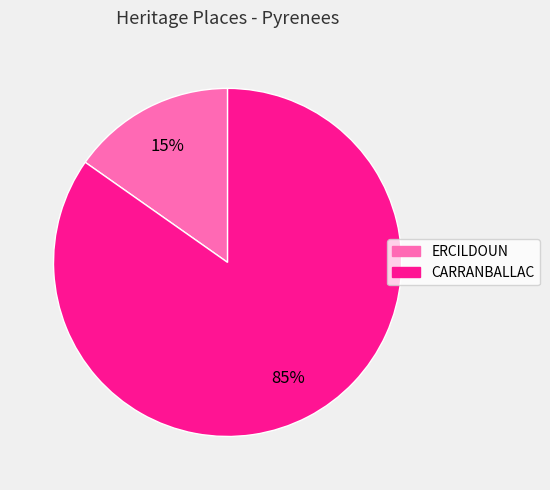

Combined, do ERCILDOUN and CARRANBALLAC account for over 50%?

Yes